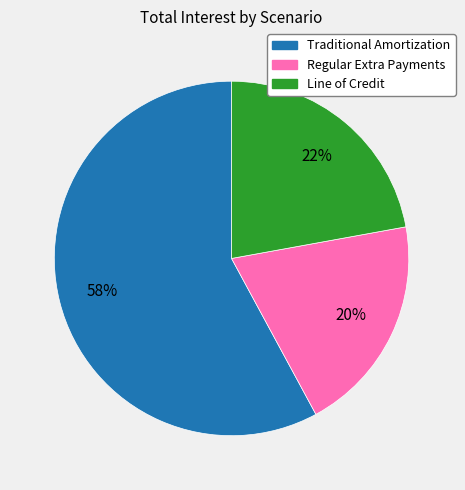

How many segments does this pie chart have?

3